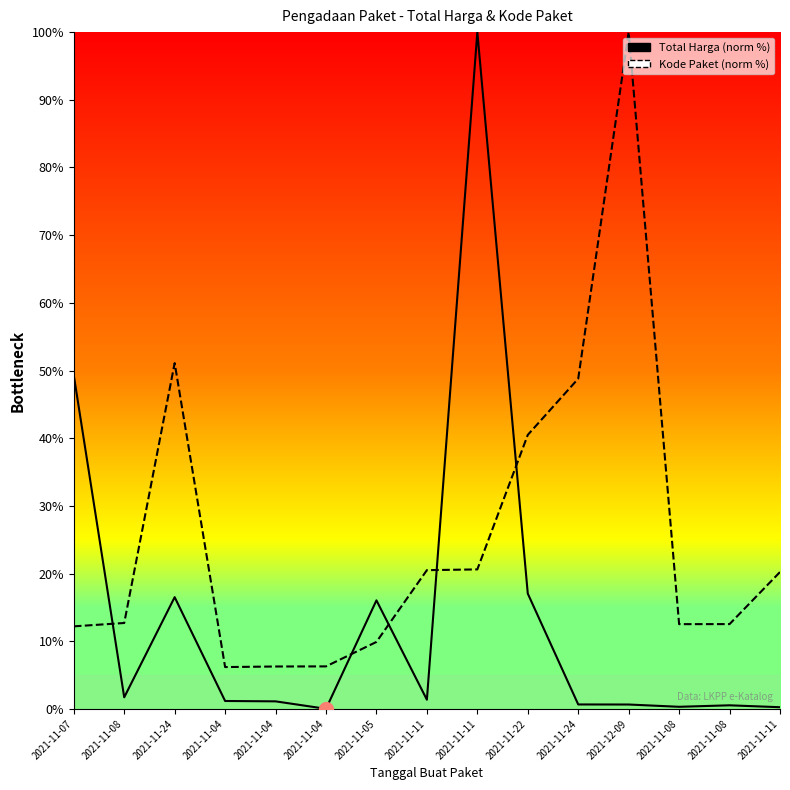

The Total Harga series shows 0.4 at 2021-11-11. True or false?

False